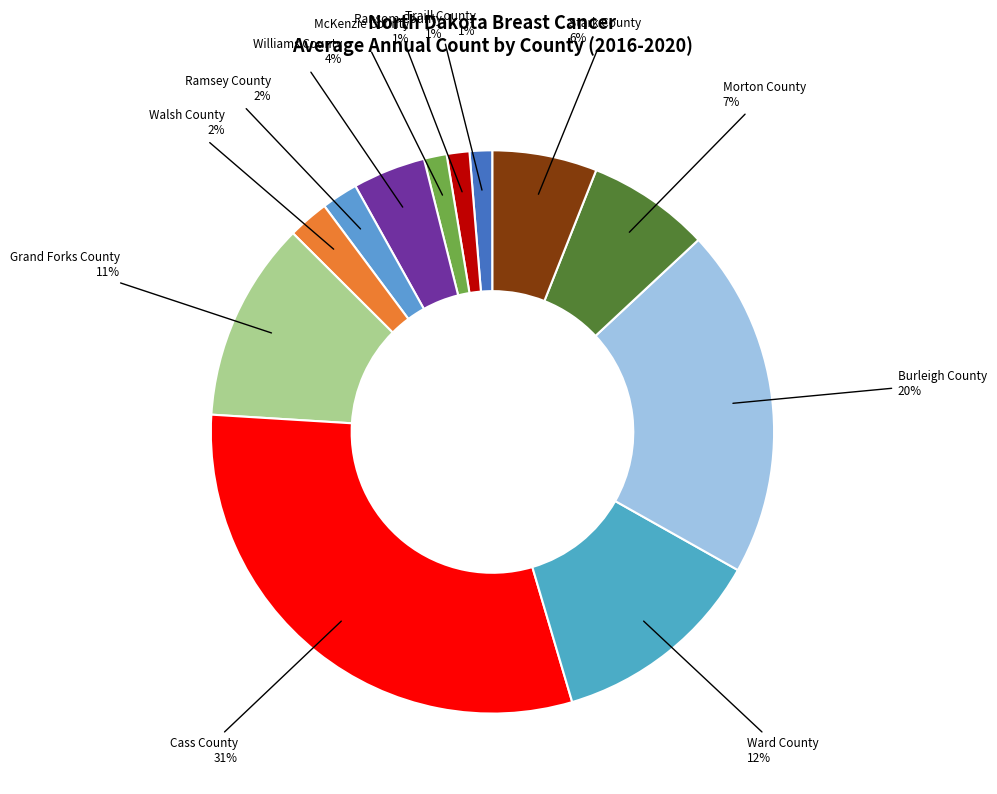

How many segments does this pie chart have?

12